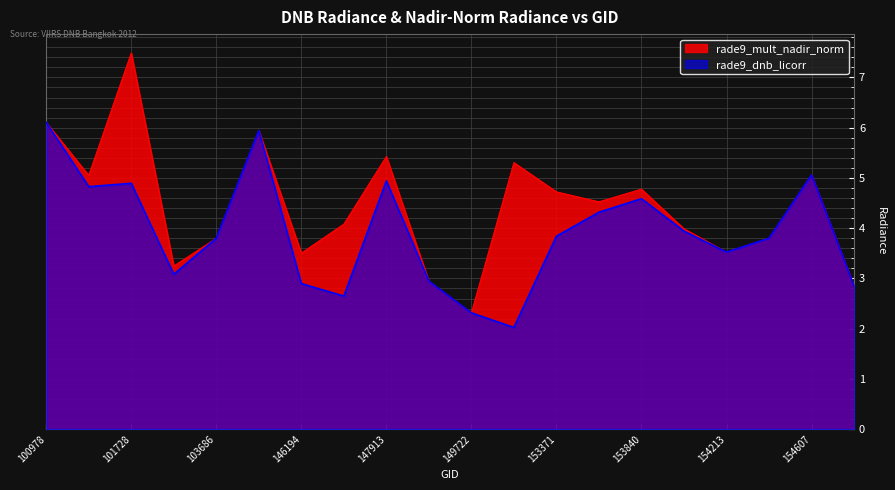

Rank the categories by rade9_dnb_licorr value from lowest to highest.

152628, 149722, 146385, 154803, 146194, 148741, 102352, 154213, 103686, 154406, 153371, 154022, 153652, 153840, 101102, 101728, 147913, 154607, 143237, 100978